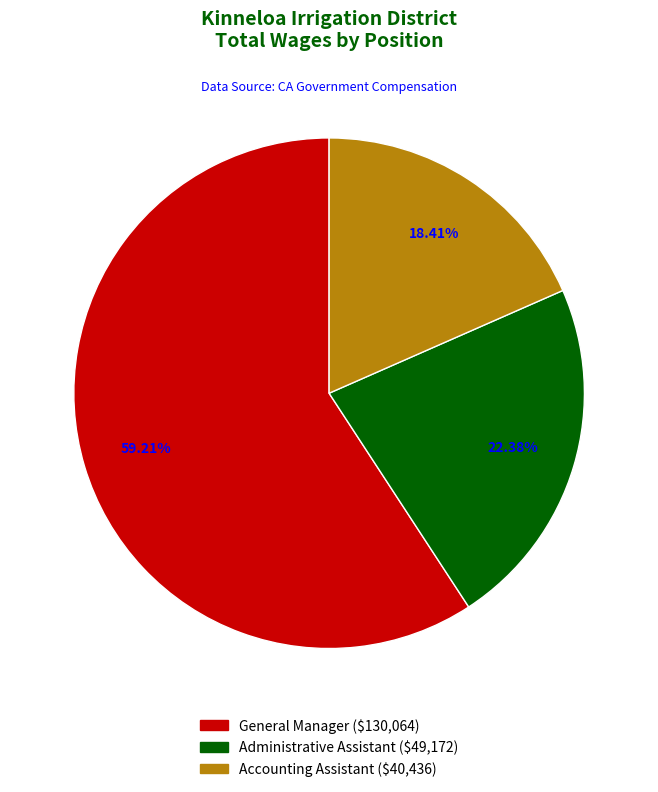

Which slice represents more than half of the pie?

General Manager